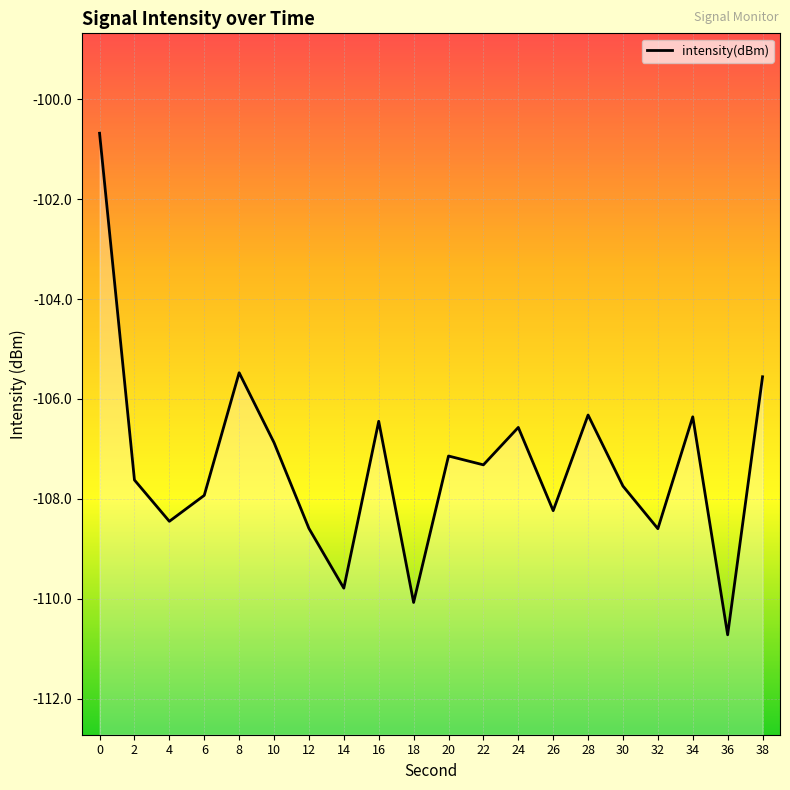

How many points are lower than both their immediate neighbors (excluding endpoints)?

7